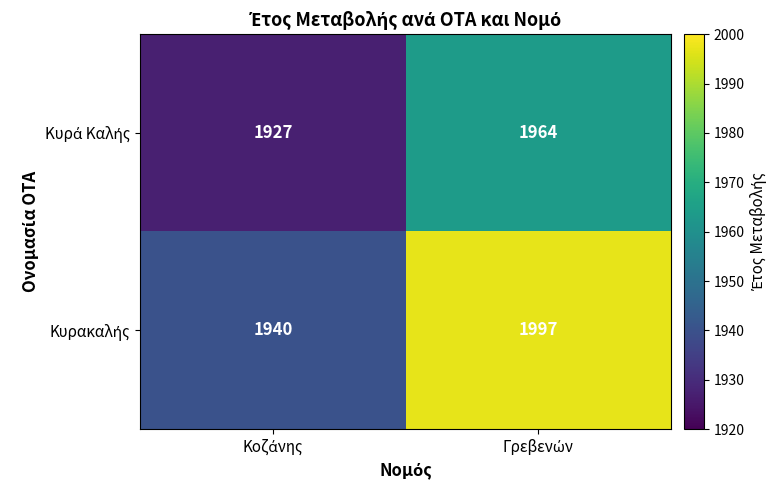

What is the greatest value displayed?

1997